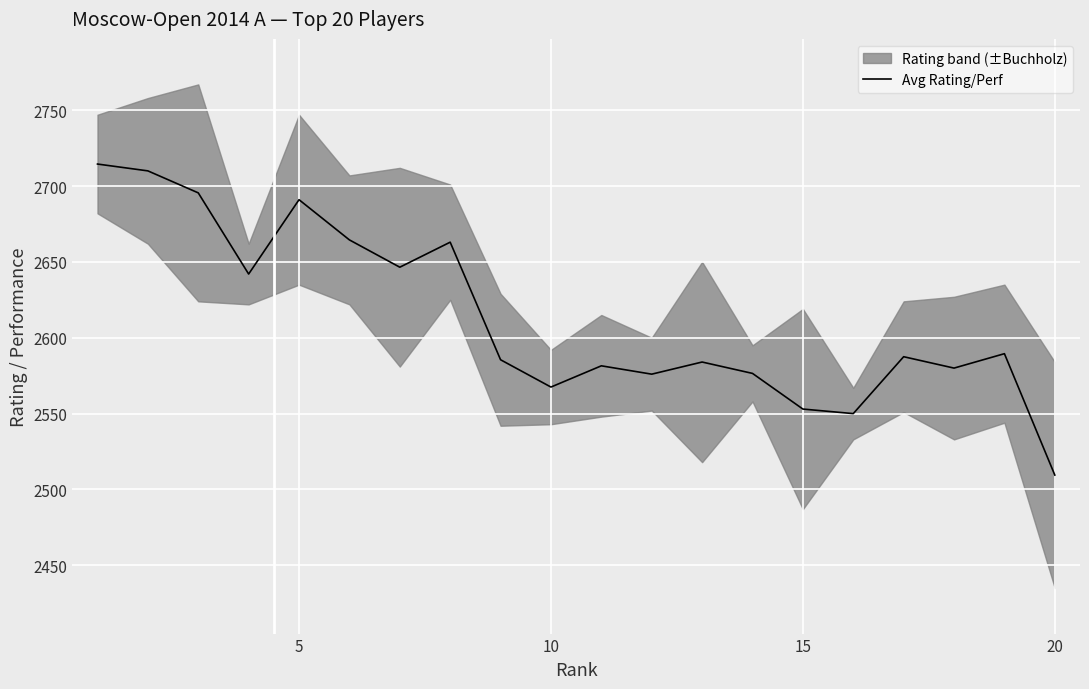

What is the value of the 10th point from the left?

2567.5